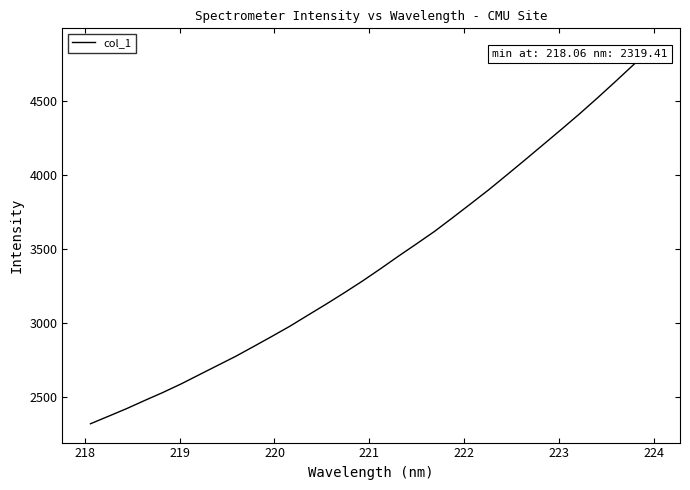

What is the difference between the maximum and minimum values?

2542.9